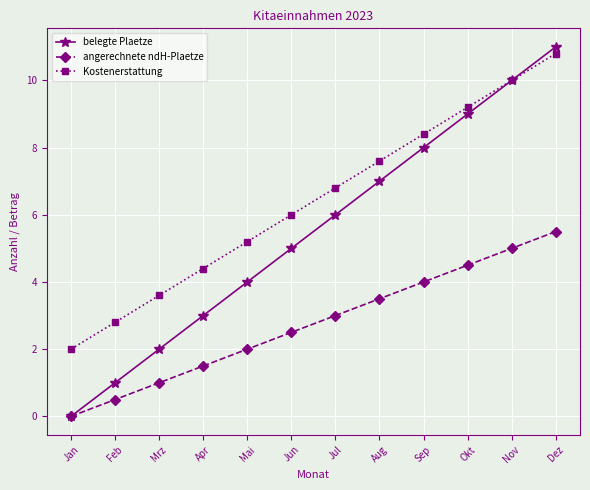

True or false: belegte Plaetze has more than 1 points higher than both neighbors.

False